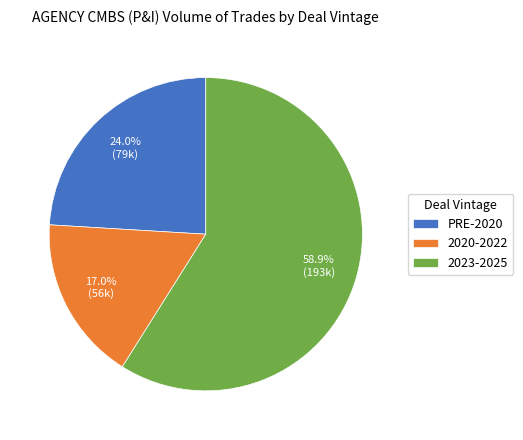

Which category accounts for the majority?

2023-2025